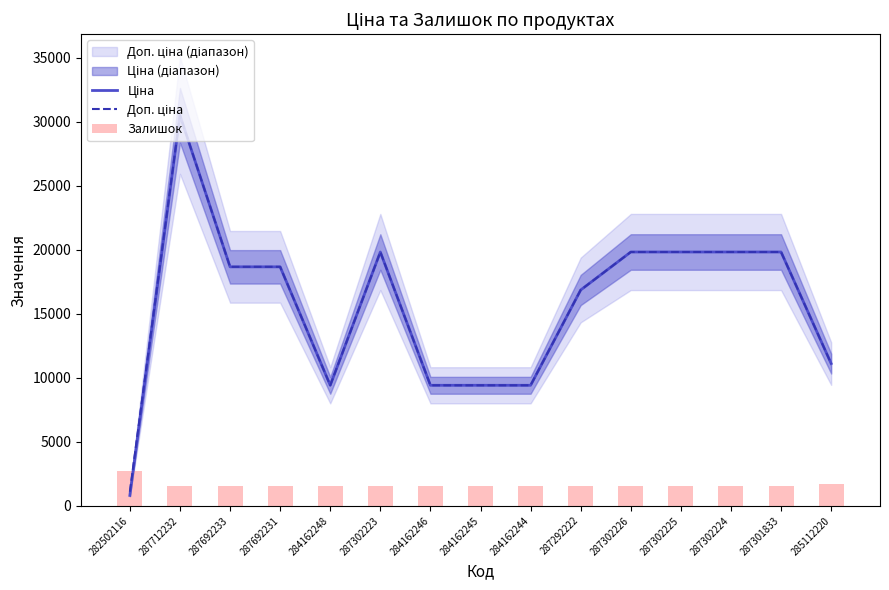

What is the value of the Залишок bar at the 5th from the left?

1525.6